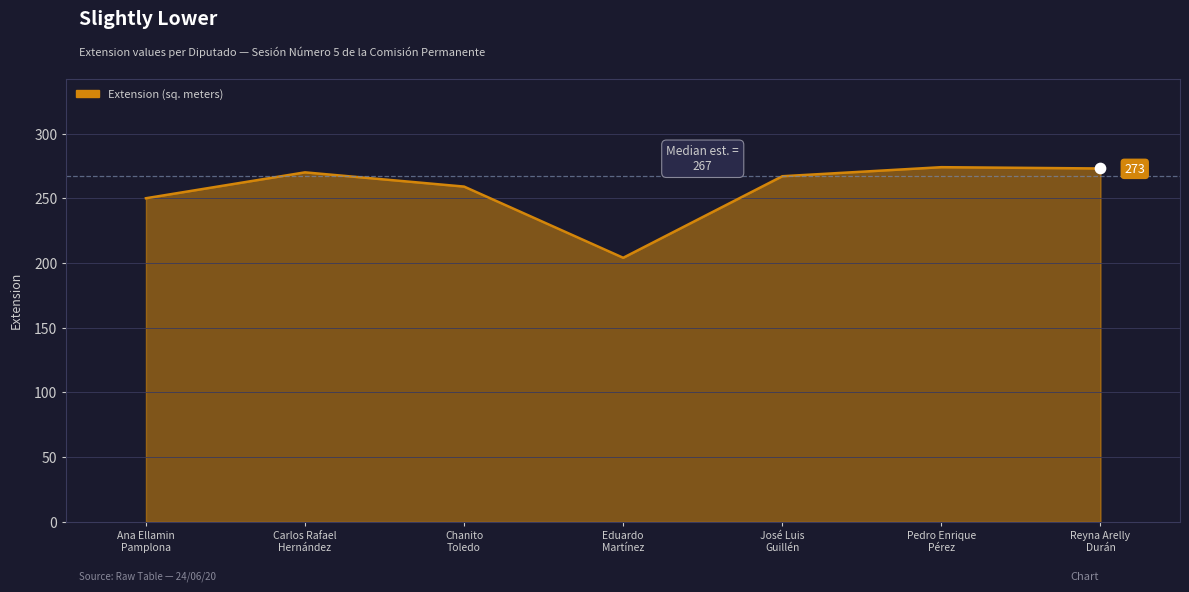

Which has a higher value, José Luis
Guillén or Pedro Enrique
Pérez?

Pedro Enrique
Pérez